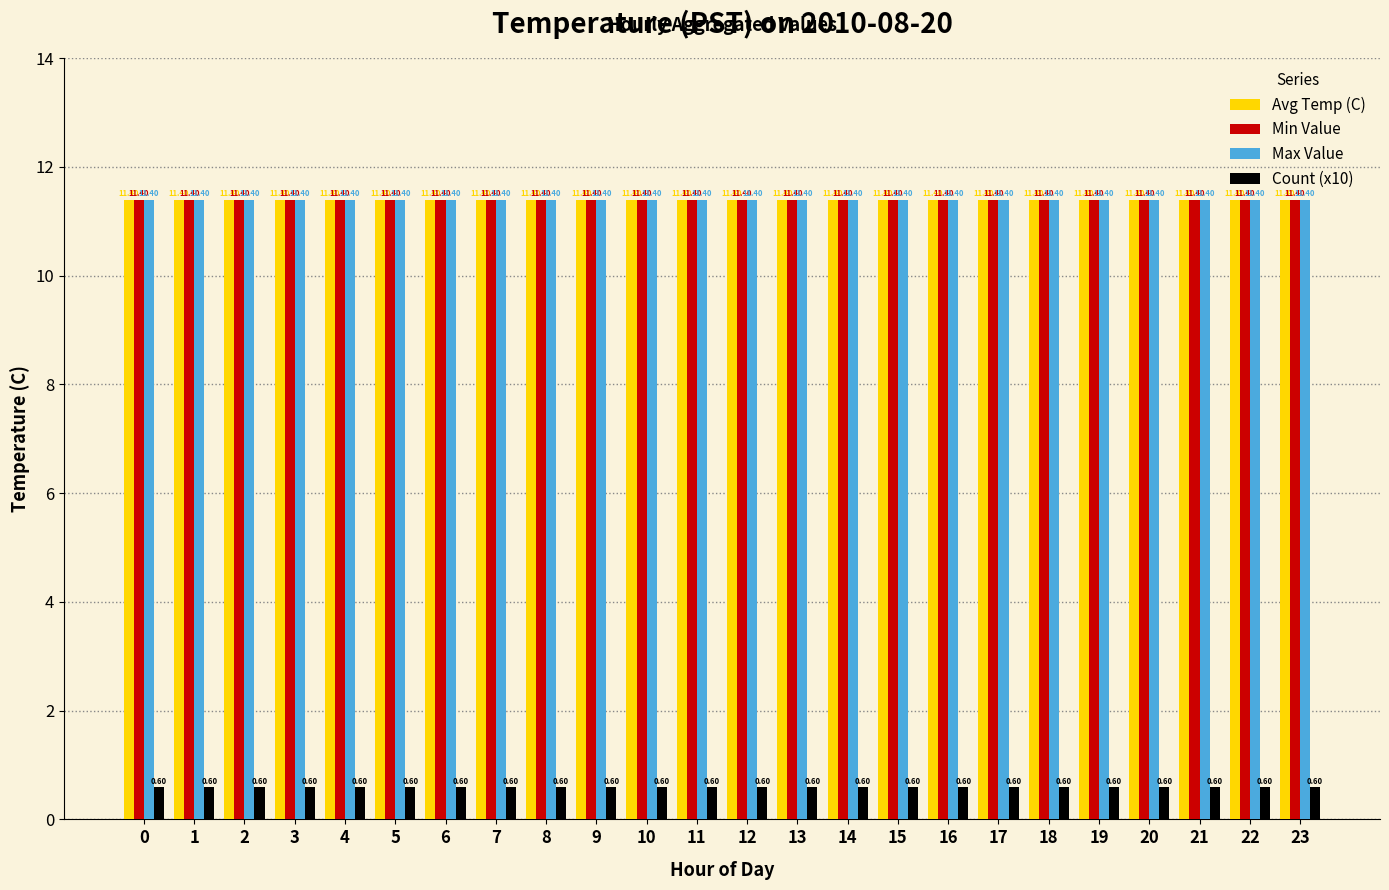

Is it true that Count (x10) equals 0.6 at 1?

True